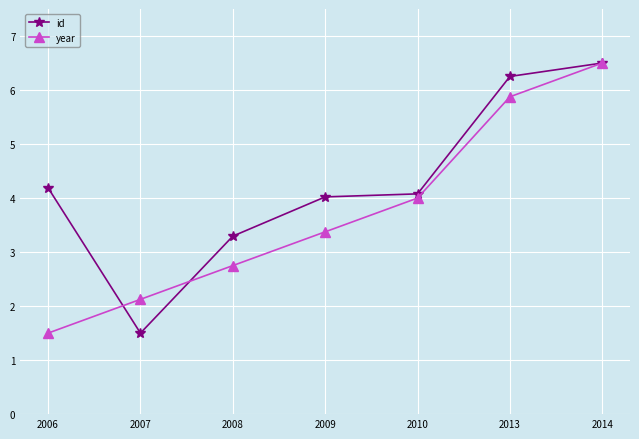

True or false: year has more than 0 points higher than both neighbors.

False